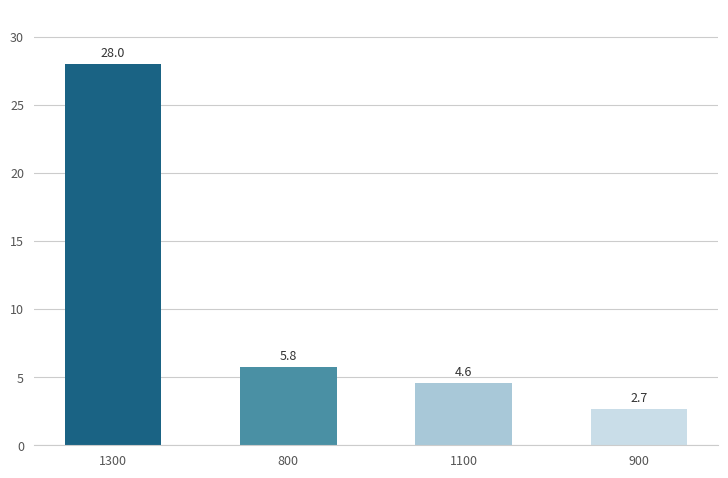

What is the difference between the values at 1300 and 800?

22.2